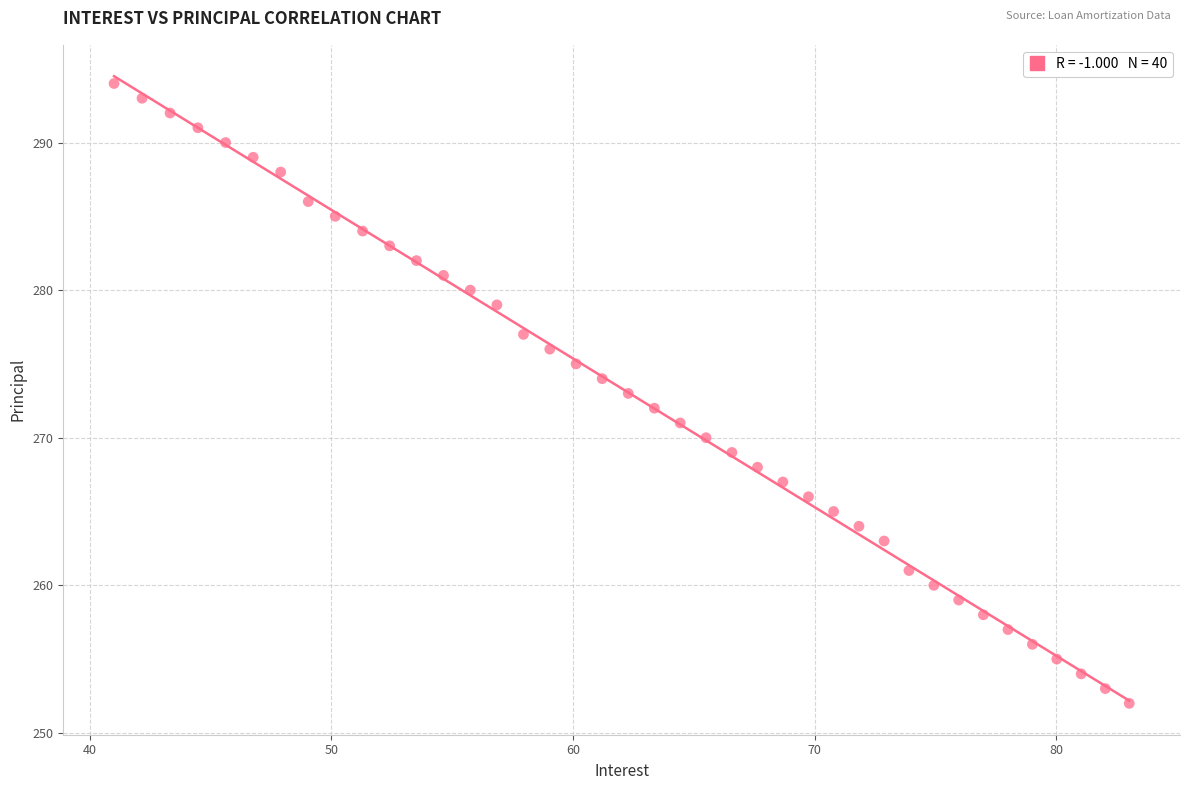

What is the range of Y values (max minus min)?

42